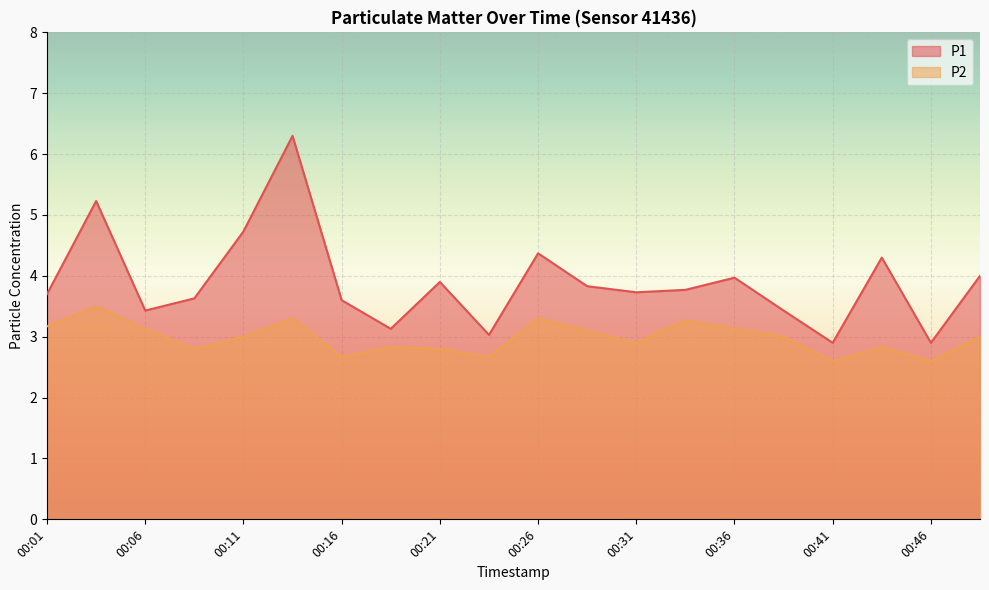

Is the value of P2 at 00:11 greater than the value of P1 at 00:36?

No